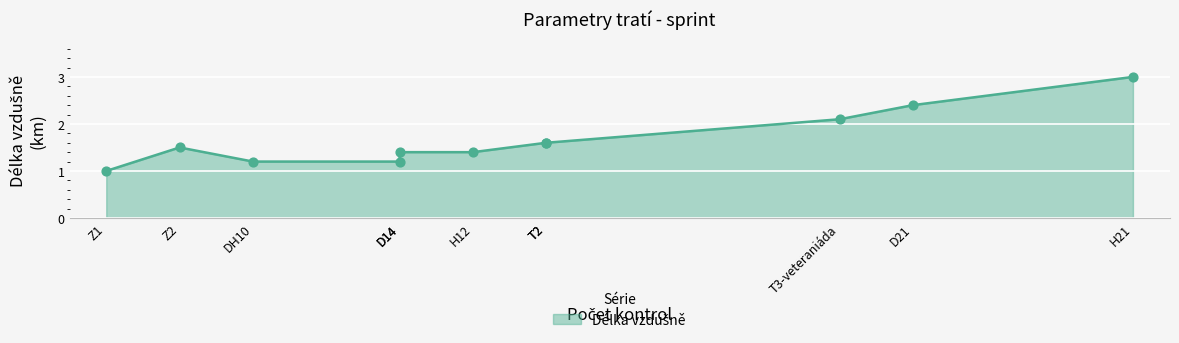

Approximately how many times larger is the value at T2 compared to Z1?

1.6